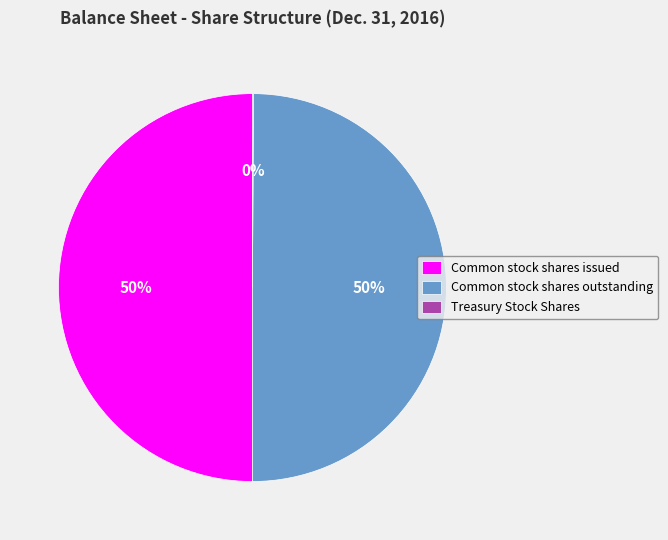

To the nearest percent, what portion does Common stock shares issued represent?

50%